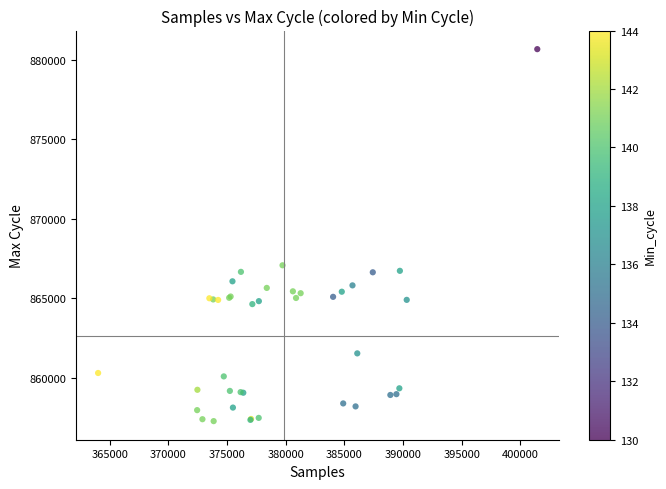

What Y value in the scatter plot is closest to 868976?

867080